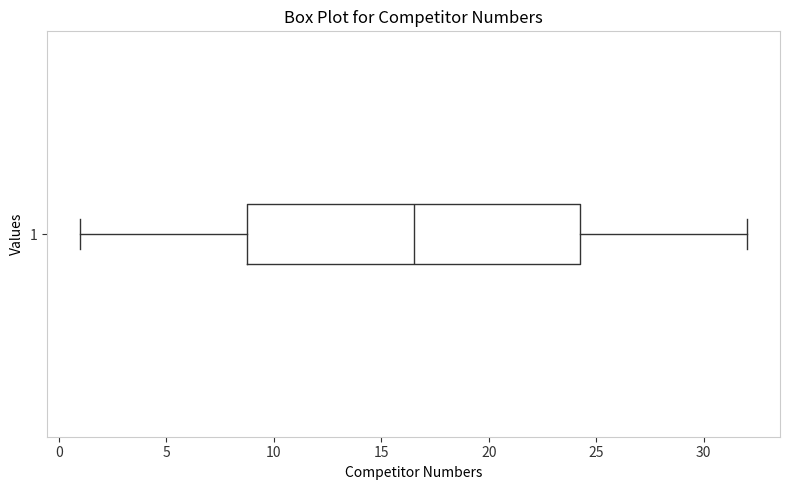

Read this box plot against the x-axis: the position of the median line, the range covered by the box, and the ends of both whiskers. The values are not printed on the chart, so give them approximately, as read against the axis.

median 16.5, box 9.0 to 24.5, whiskers 1.0 to 32.0